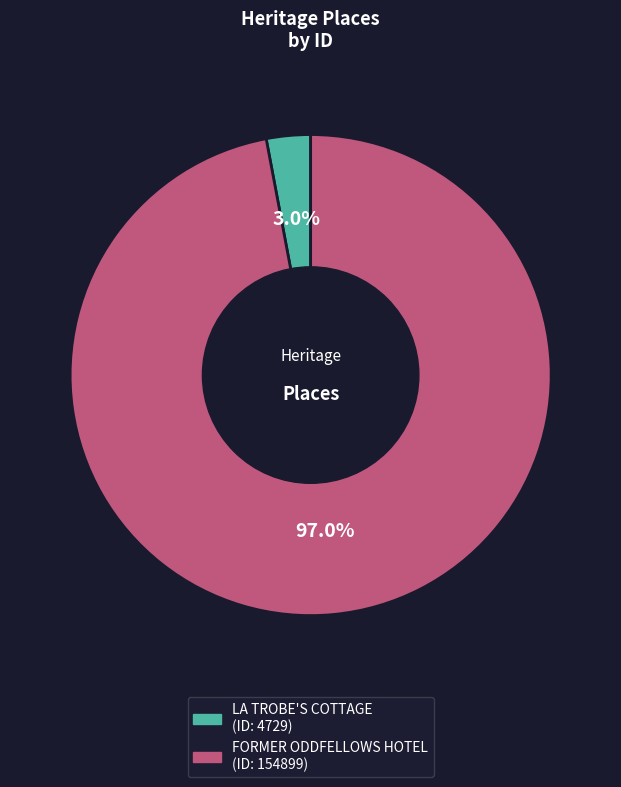

What percentage is NOT represented by LA TROBE'S COTTAGE?

97.0%